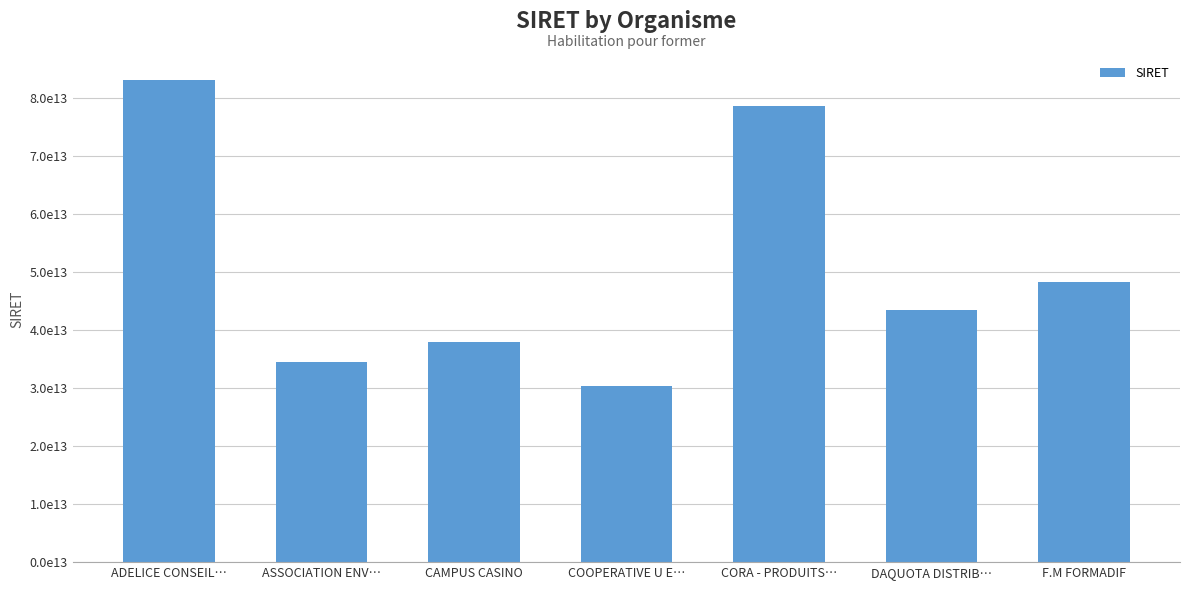

Does the chart contain stacked bars?

No